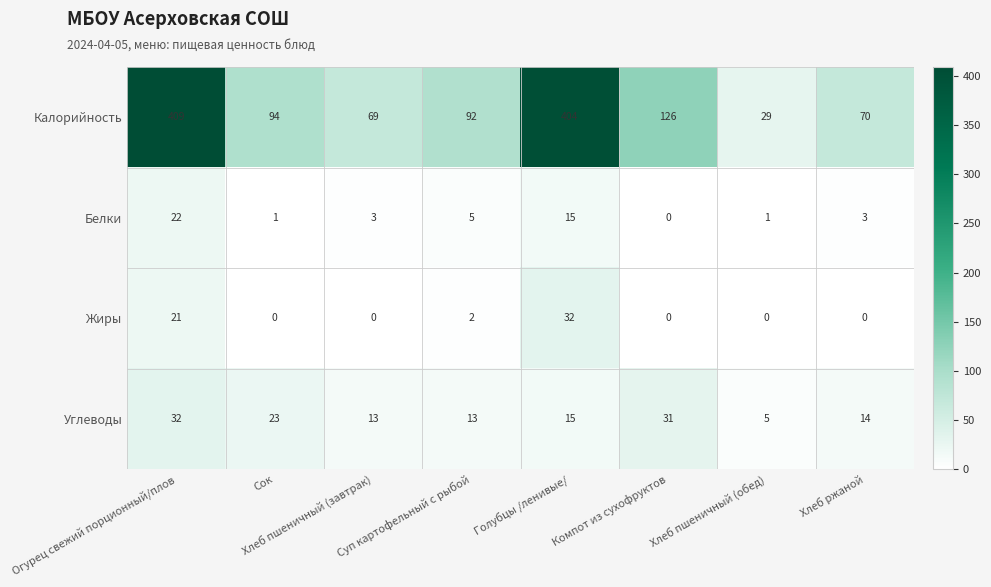

Rank the series at Хлеб пшеничный (обед) from lowest to highest value.

Жиры, Белки, Углеводы, Калорийность